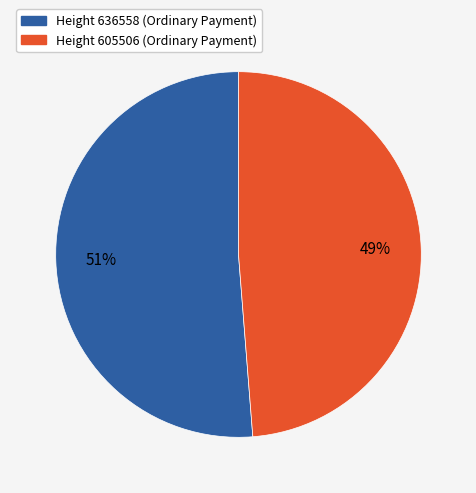

True or false: Height 636558 (Ordinary Payment) accounts for 64% of the total.

False